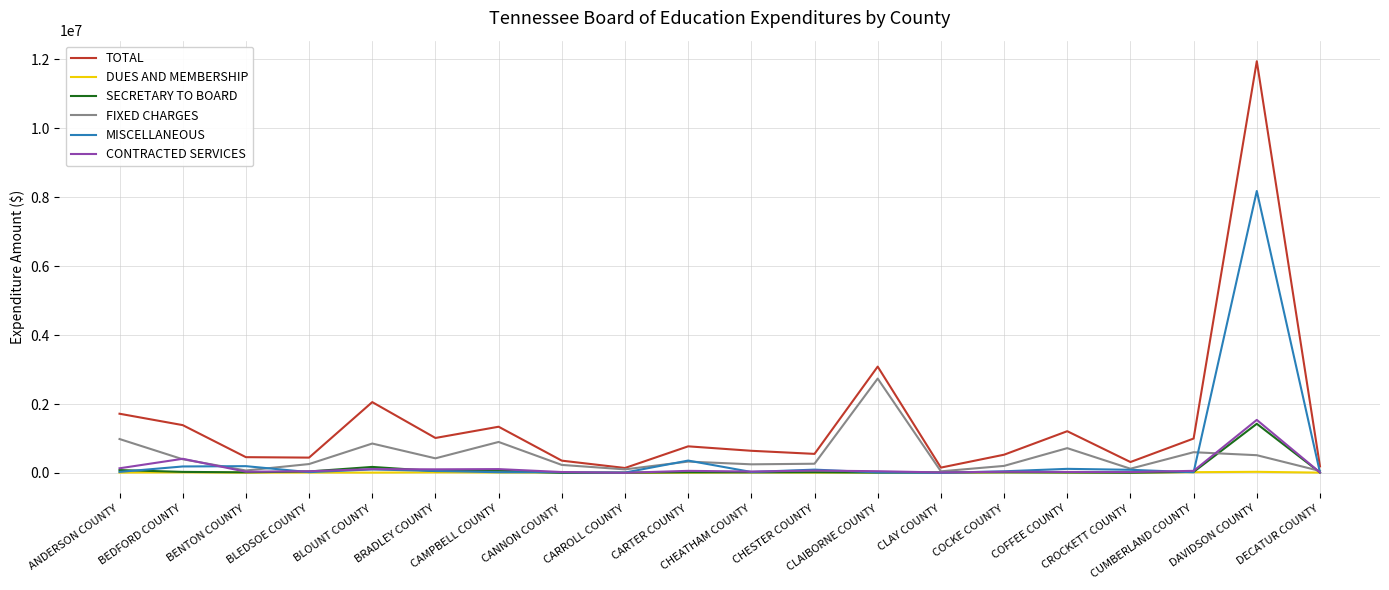

What is the maximum value for SECRETARY TO BOARD?

1425560.0